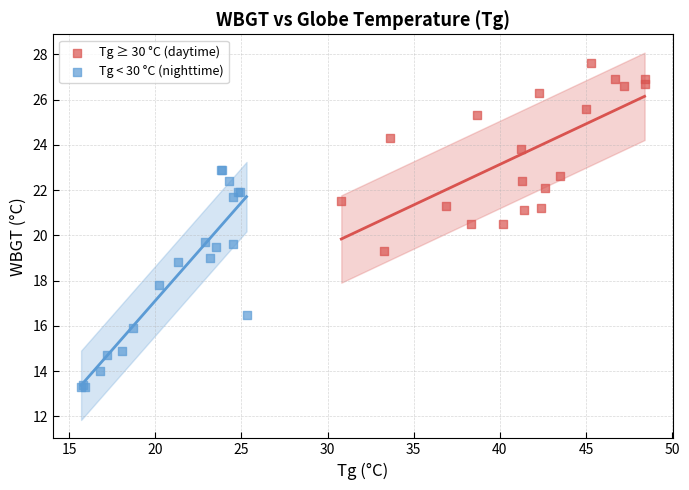

Which series has the largest Y range (max minus min)?

Tg < 30 °C (nighttime)